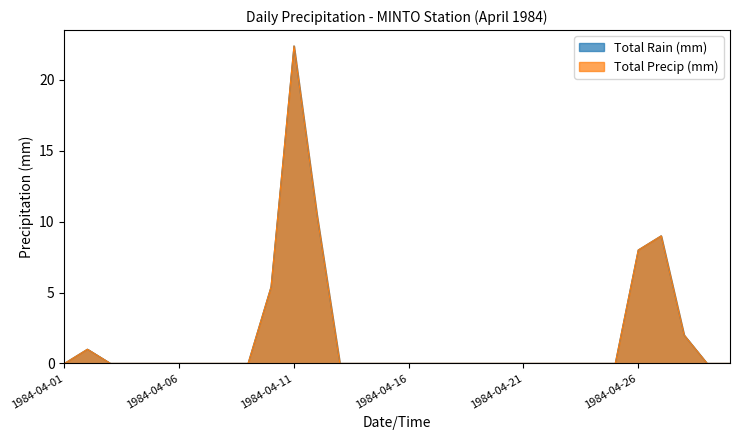

Which series has the largest total across all categories?

Total Rain (mm)